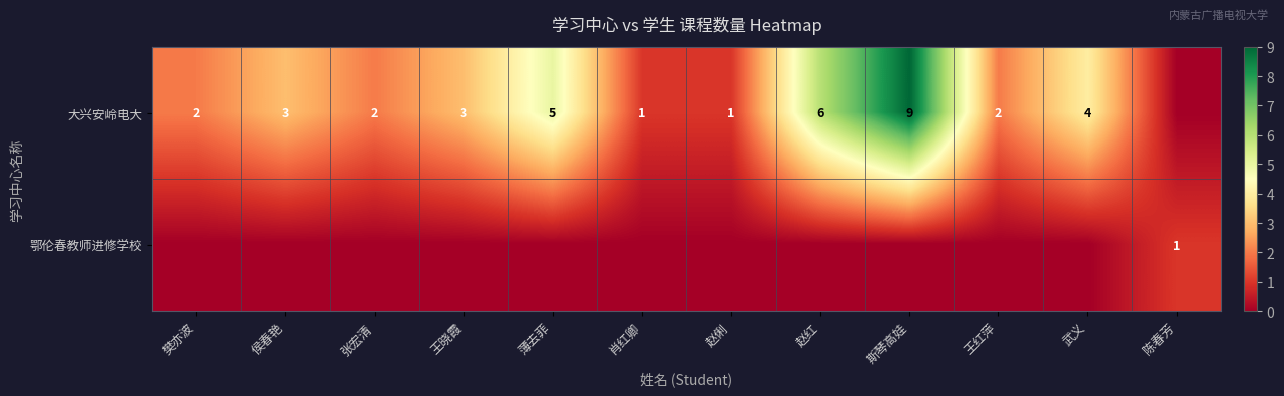

What is the sum of the 大兴安岭电大 values at 侯春艳 and 张宏清?

5